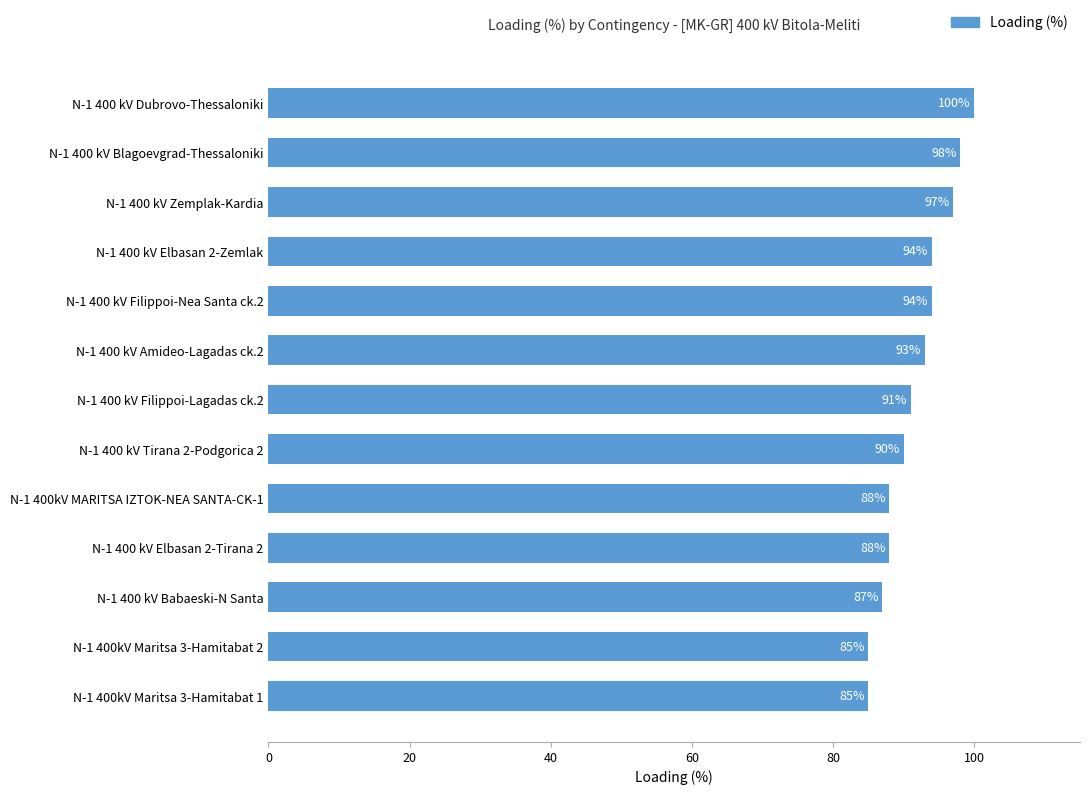

Reading top to bottom, extract all data points from this chart.

N-1 400 kV Dubrovo-Thessaloniki=100	N-1 400 kV Blagoevgrad-Thessaloniki=98	N-1 400 kV Zemplak-Kardia=97	N-1 400 kV Elbasan 2-Zemlak=94	N-1 400 kV Filippoi-Nea Santa ck.2=94	N-1 400 kV Amideo-Lagadas ck.2=93	N-1 400 kV Filippoi-Lagadas ck.2=91	N-1 400 kV Tirana 2-Podgorica 2=90	N-1 400kV MARITSA IZTOK-NEA SANTA-CK-1=88	N-1 400 kV Elbasan 2-Tirana 2=88	N-1 400 kV Babaeski-N Santa=87	N-1 400kV Maritsa 3-Hamitabat 2=85	N-1 400kV Maritsa 3-Hamitabat 1=85